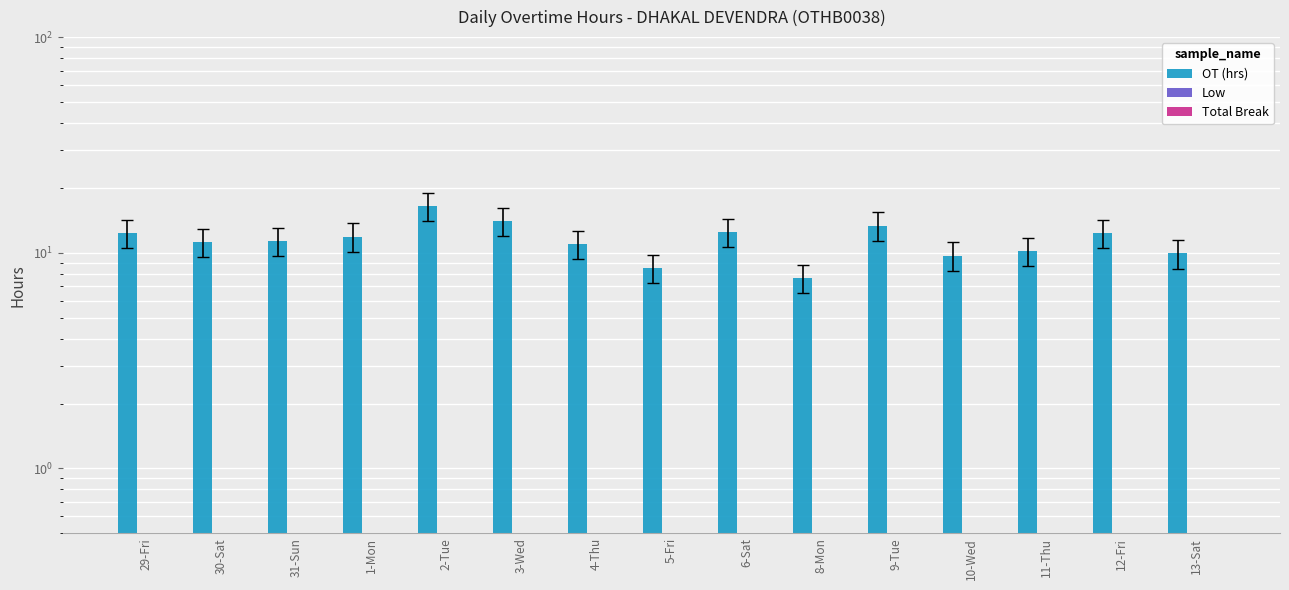

How many groups of bars are there?

15